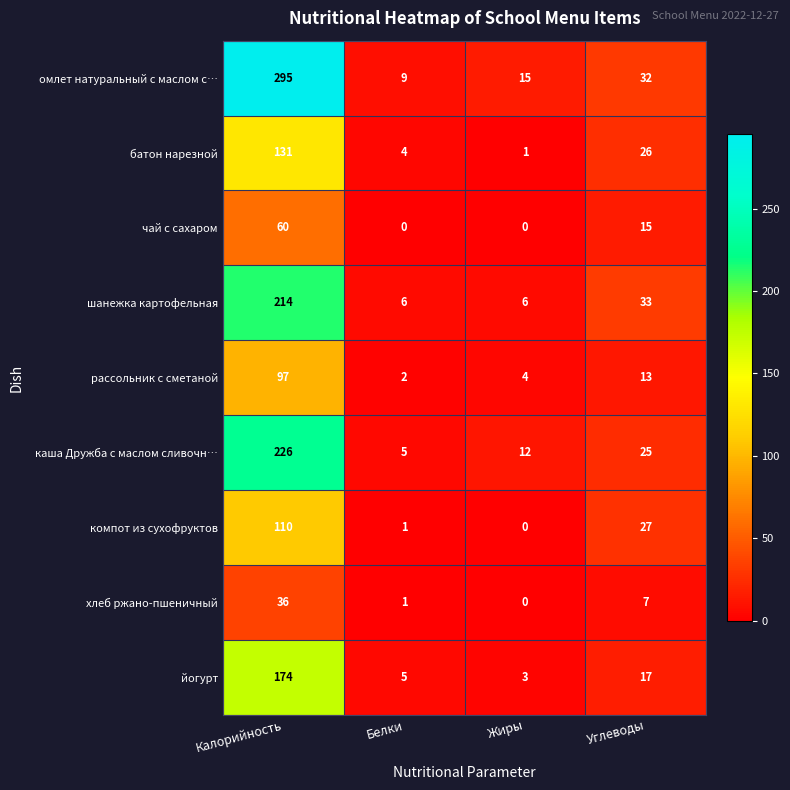

What is the highest value of the каша Дружба с маслом сливочн… series?

226